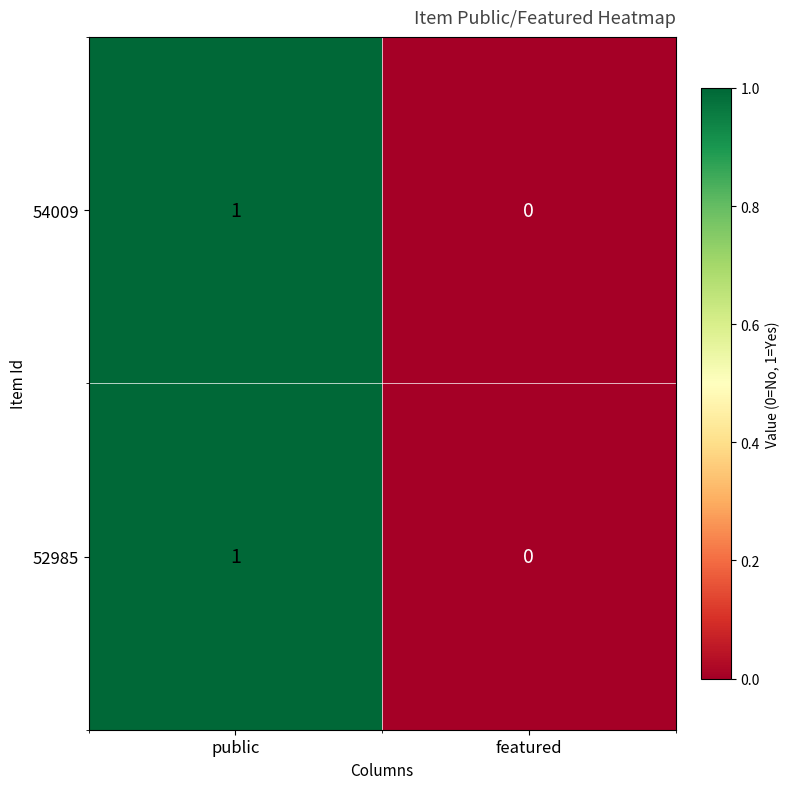

Is the value of 52985 at public greater than the value of 54009 at featured?

Yes